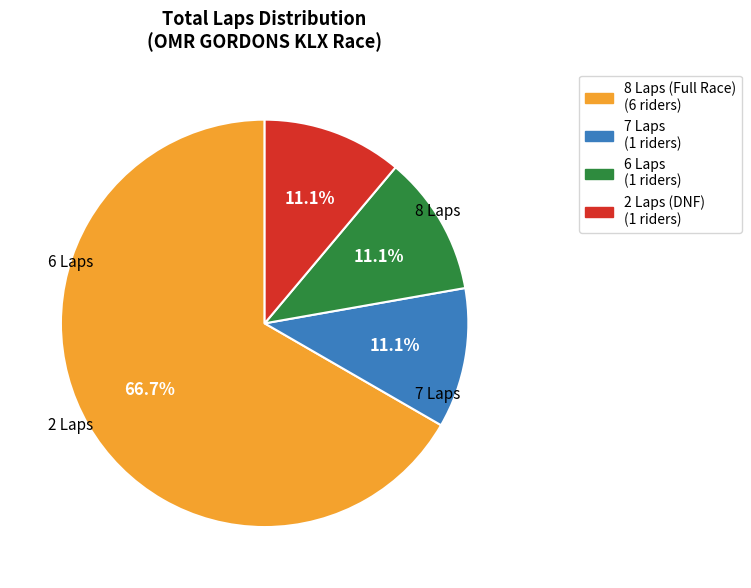

To the nearest percent, what is the difference between the largest and smallest slice percentages?

56%